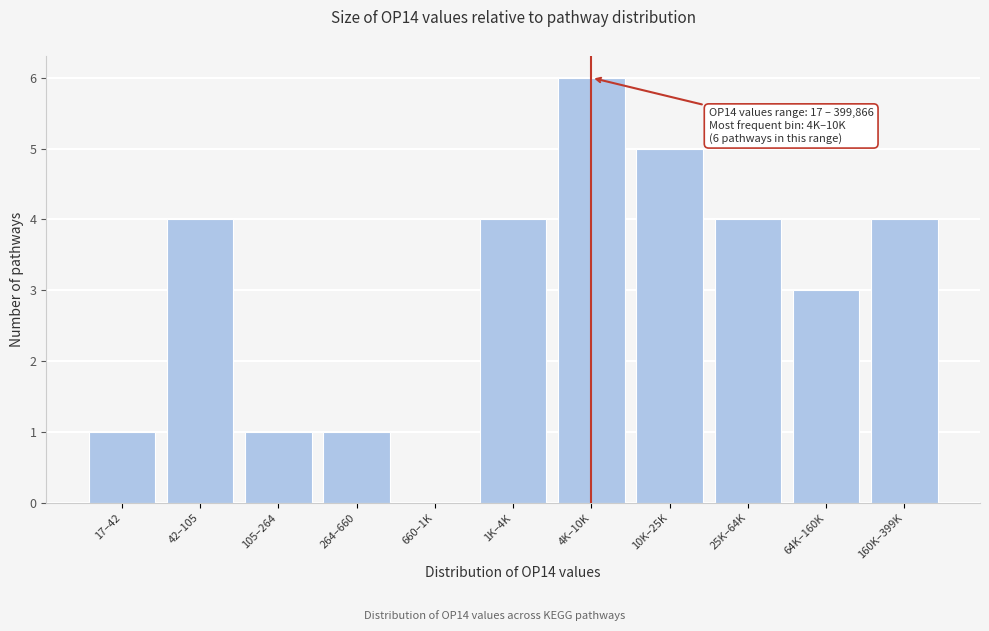

Reading right to left, list all the values displayed in this chart.

160K–399K=4	64K–160K=3	25K–64K=4	10K–25K=5	4K–10K=6	1K–4K=4	660–1K=0	264–660=1	105–264=1	42–105=4	16–42=1